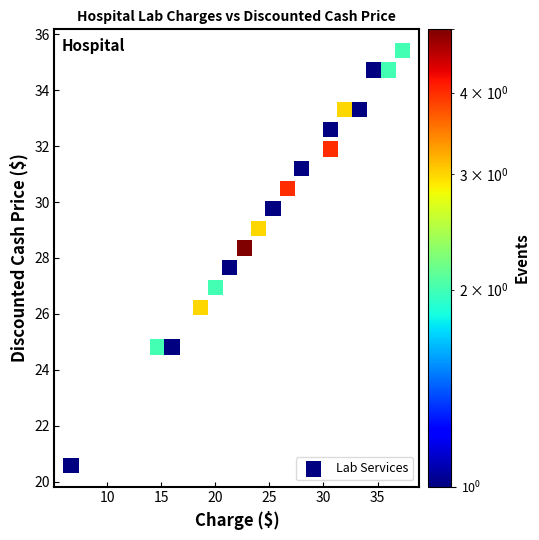

What is the range of X values (max minus min)?

30.7